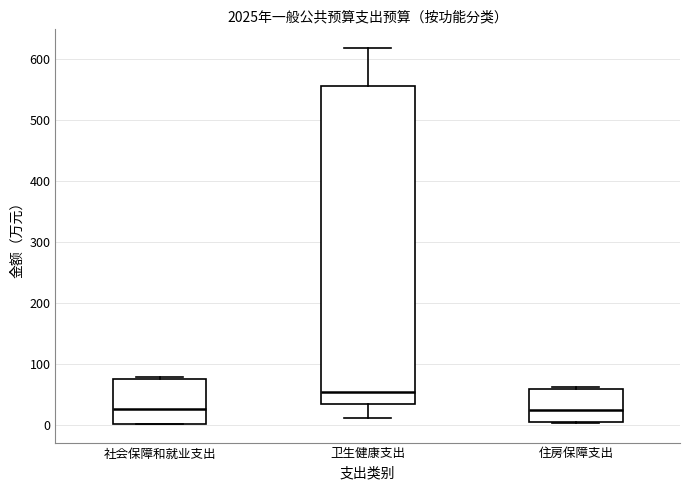

Reading left to right, read every box against the y-axis: the position of its median line, the range the box covers, and the ends of its whiskers. The values are not printed on the chart, so give them approximately, as read against the axis.

社会保障和就业支出: median 30, box 0 to 80, whiskers 0 to 80 (just above the box's upper edge)
卫生健康支出: median 50, box 30 to 560, whiskers 10 to 620
住房保障支出: median 20, box 0 to 60, whiskers 0 to 60 (just above the box's upper edge)